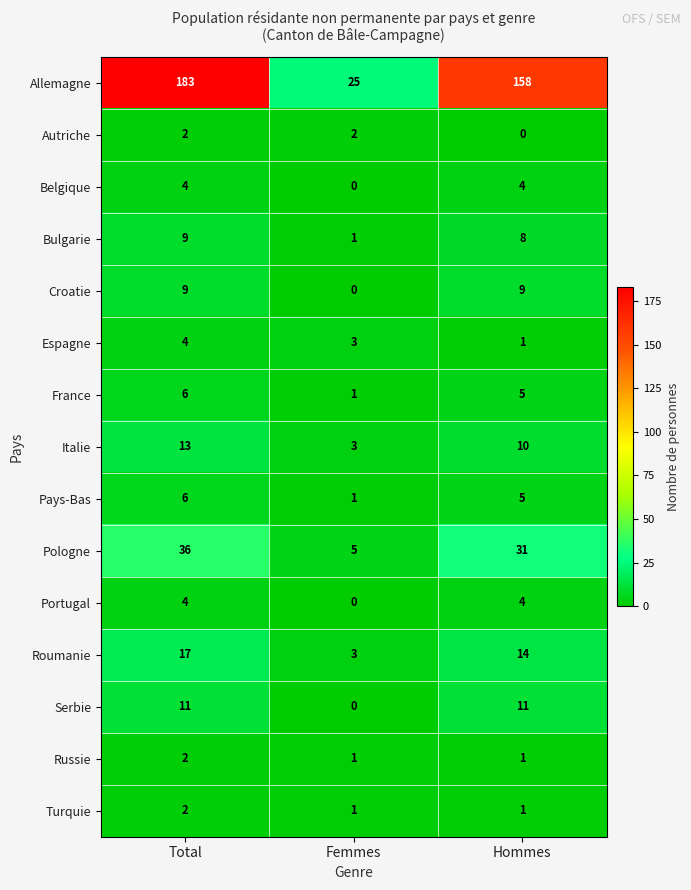

At which label is Bulgarie closest to 5?

Hommes